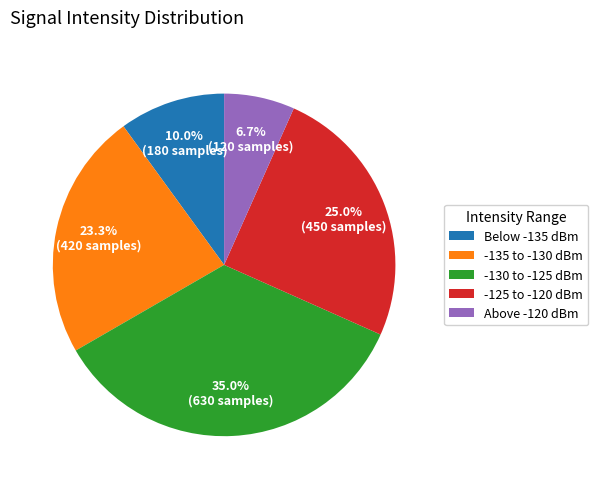

Is there any slice that represents more than half of the pie?

No